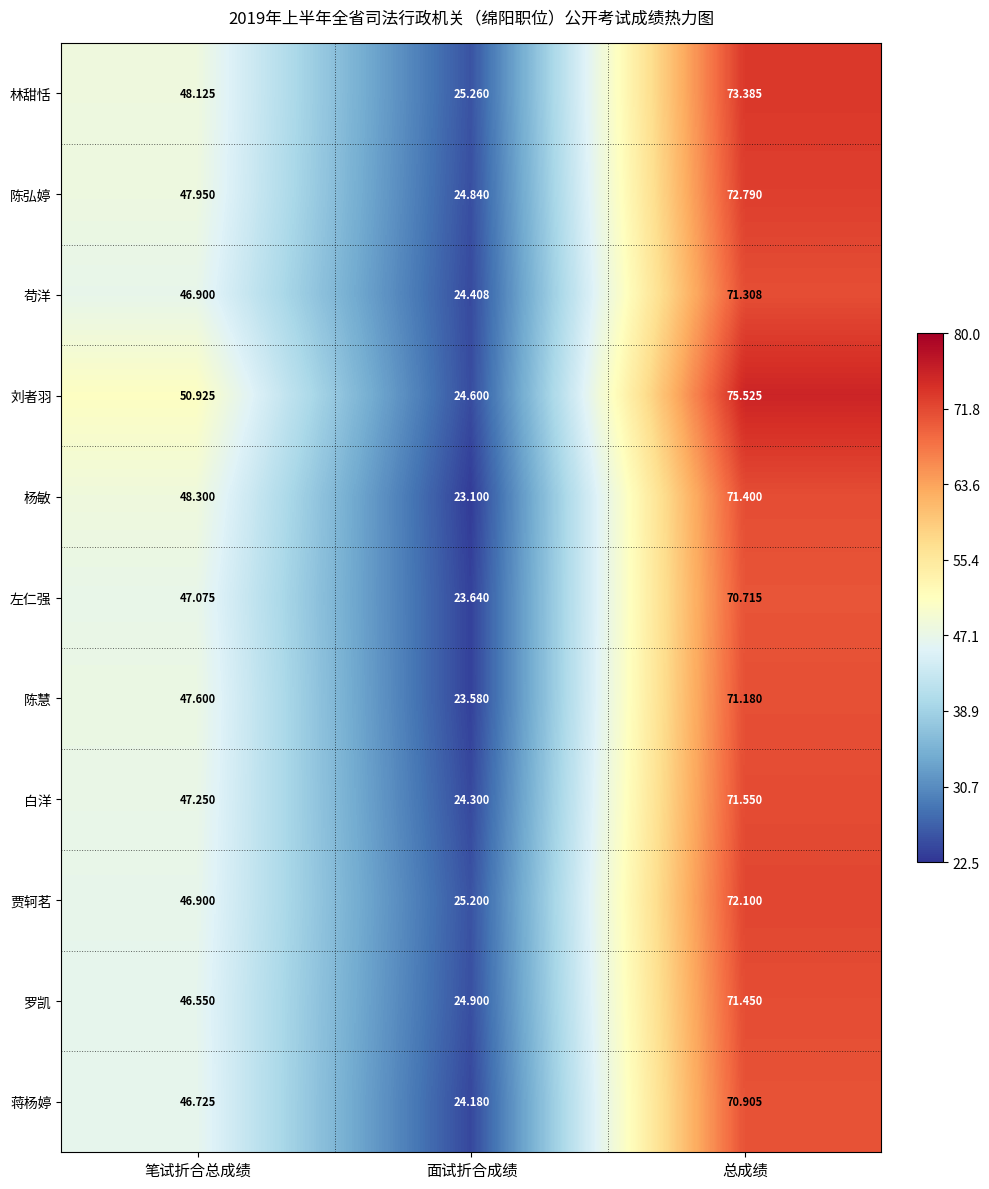

Which category has the lowest value in the 蒋杨婷 series?

面试折合成绩